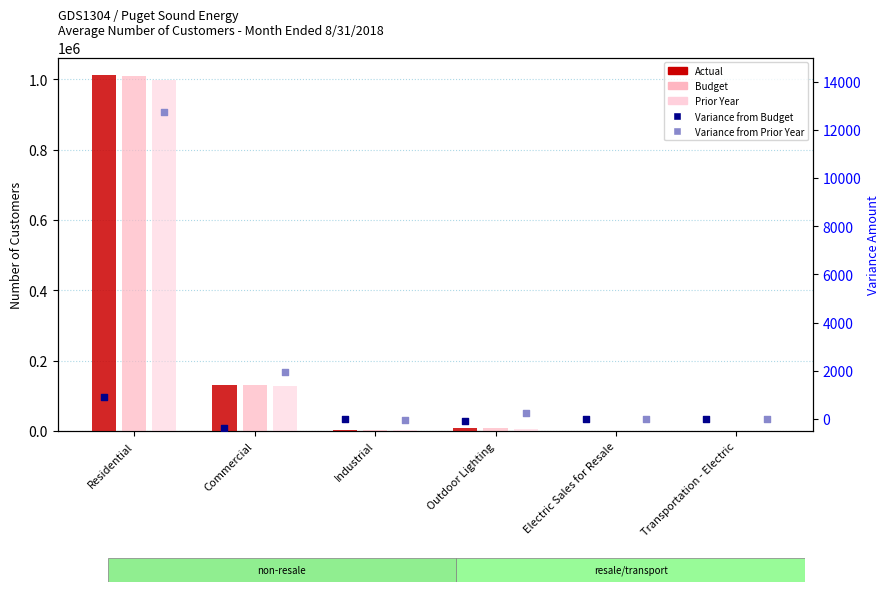

Is the value of Variance from Budget at Commercial greater than the value of Budget at Commercial?

No